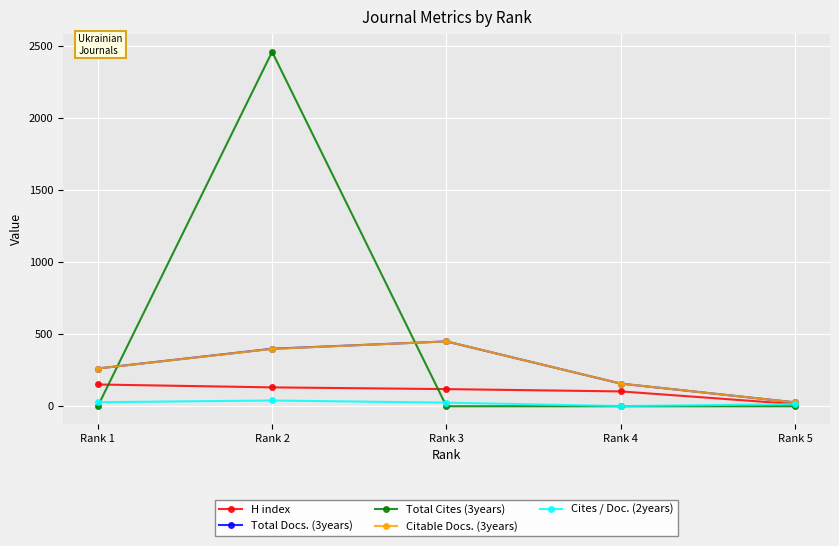

How many values in the Total Docs. (3years) series are below 262?

2